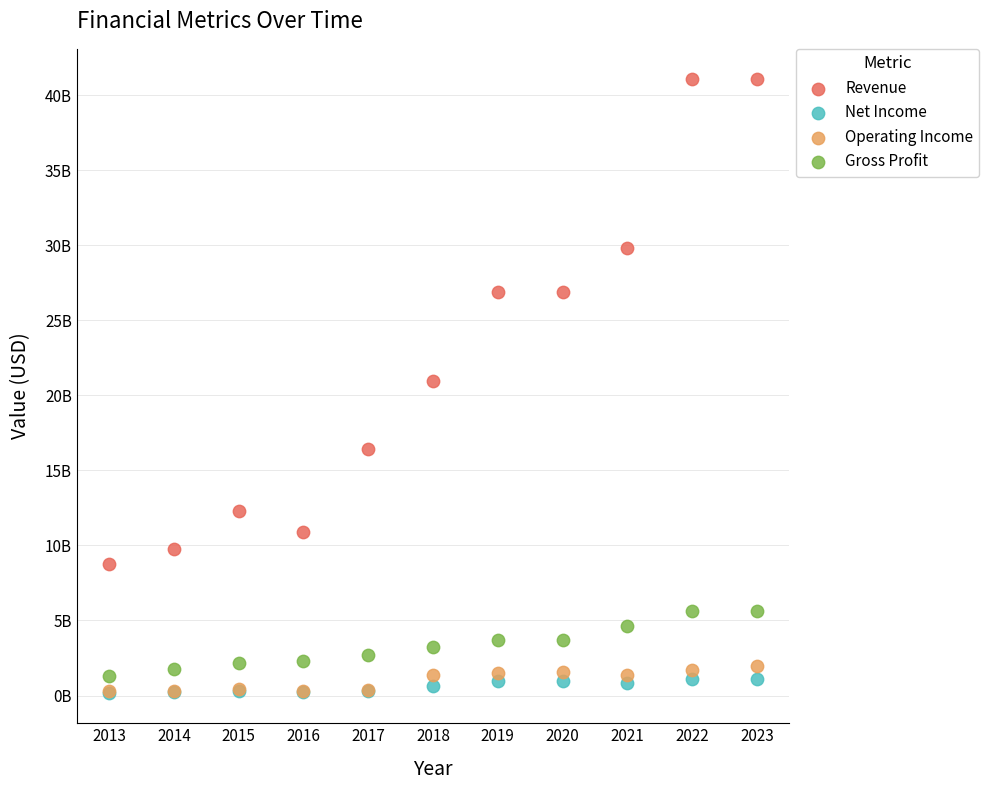

Which series has the largest Y range (max minus min)?

Revenue